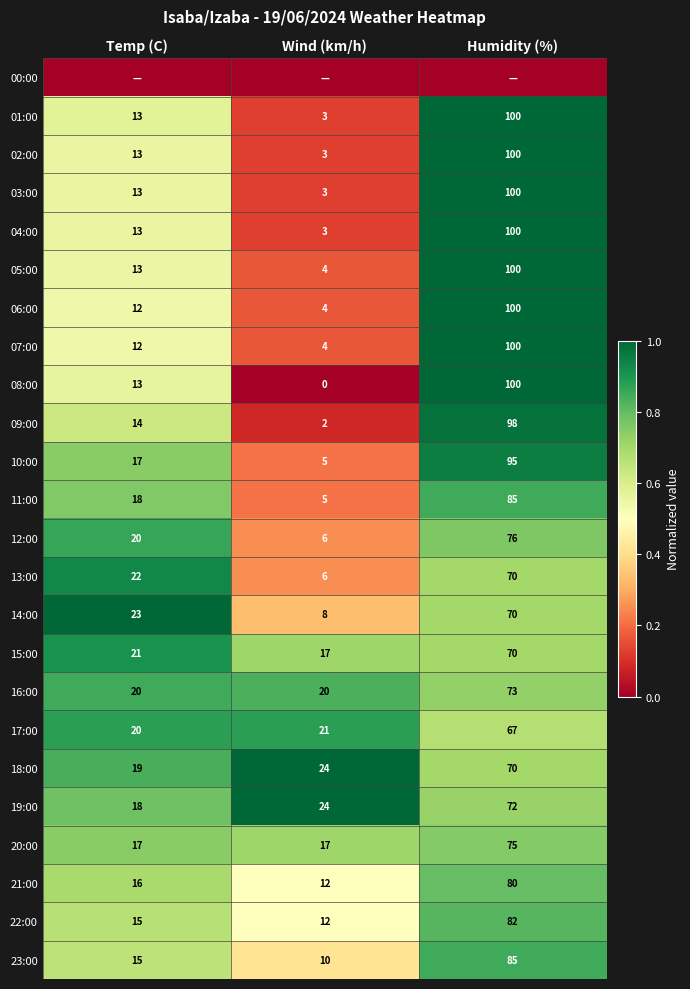

What is the average value of the 20:00 series?

36